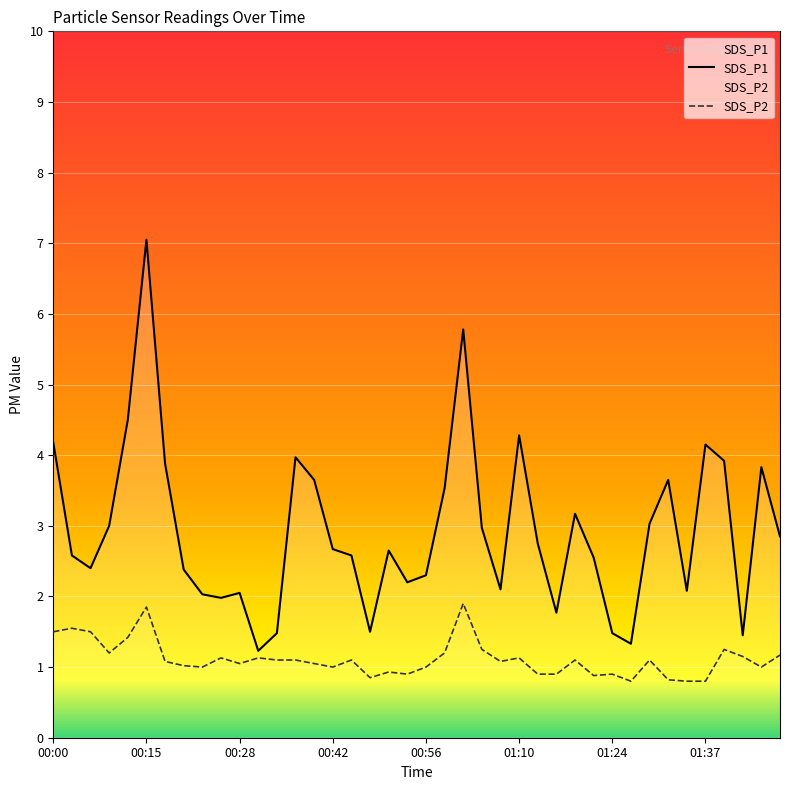

What position from the left is 00:45?

17